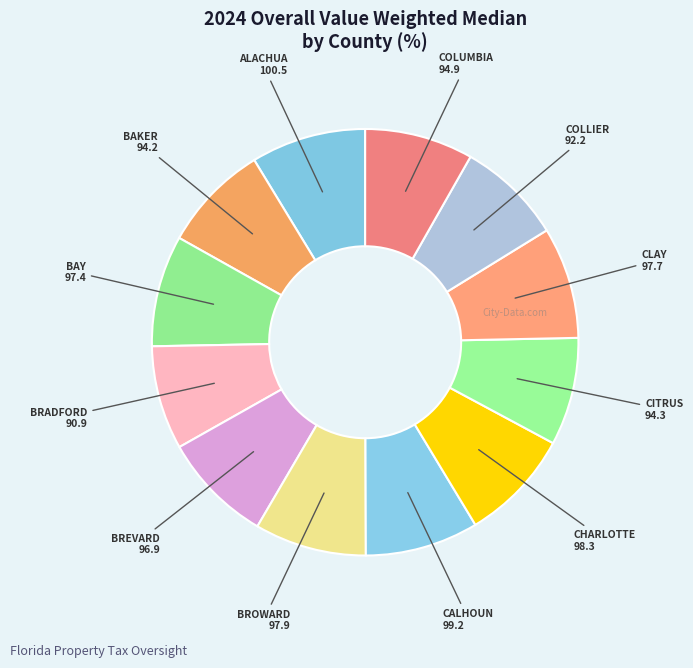

True or false: CLAY accounts for 8% of the total.

True